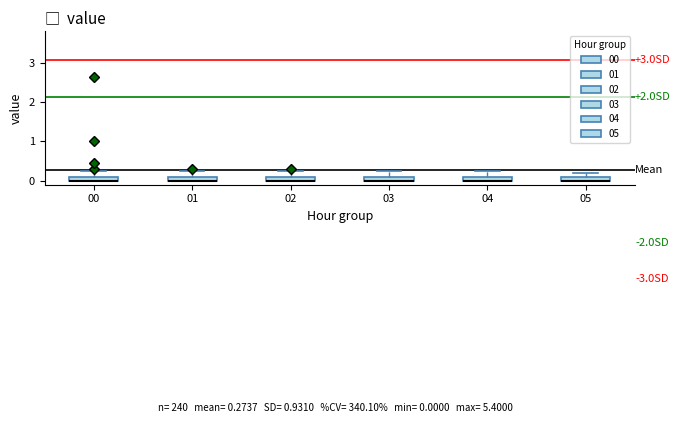

Where is the upper edge of the box at x = 05 on the y-axis? The values are not printed on the chart, so give them approximately, as read against the axis.

0.1